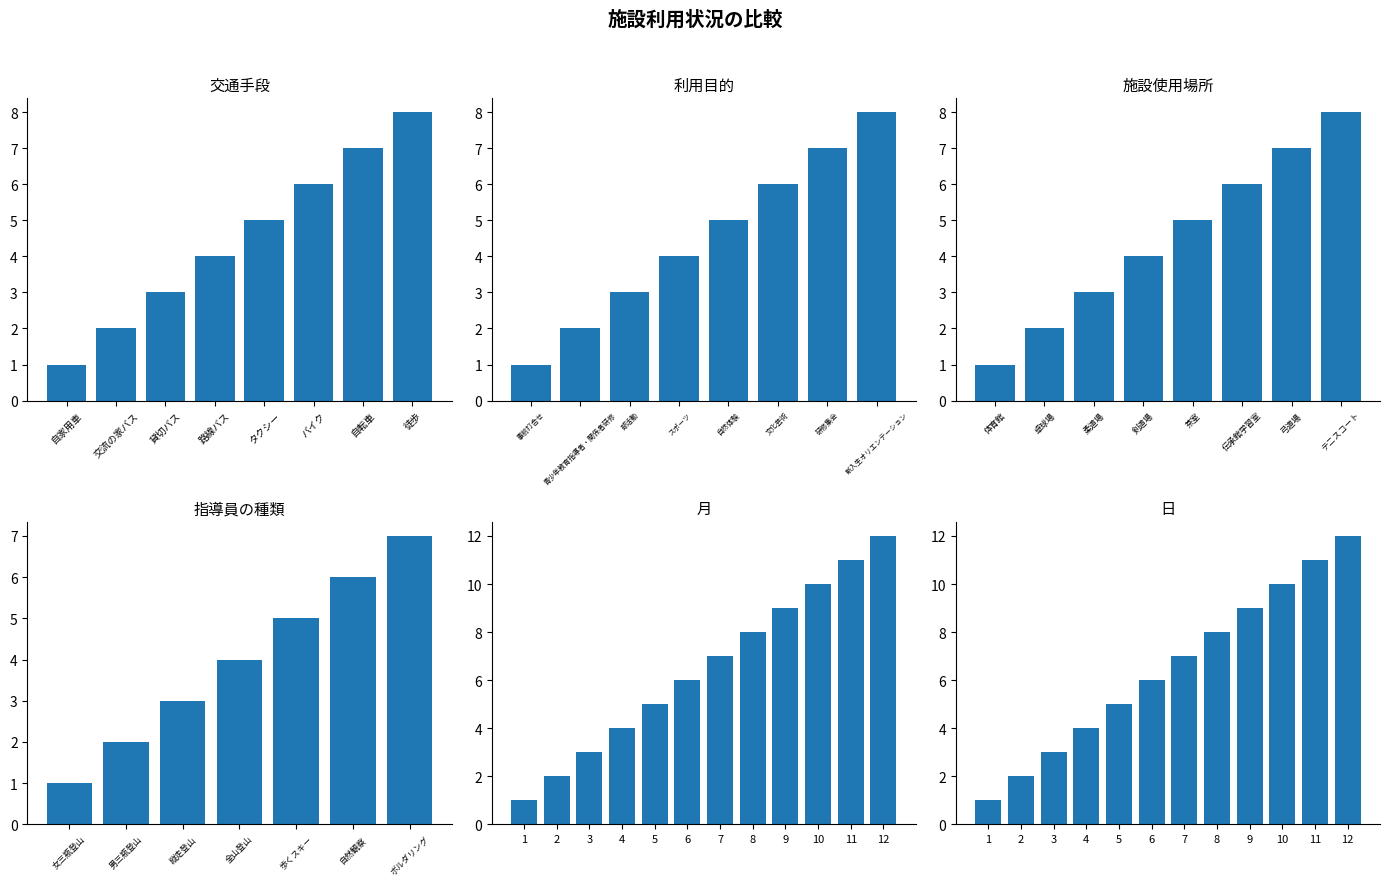

Between 自家用車 and タクシー, which series saw the biggest shift?

交通手段